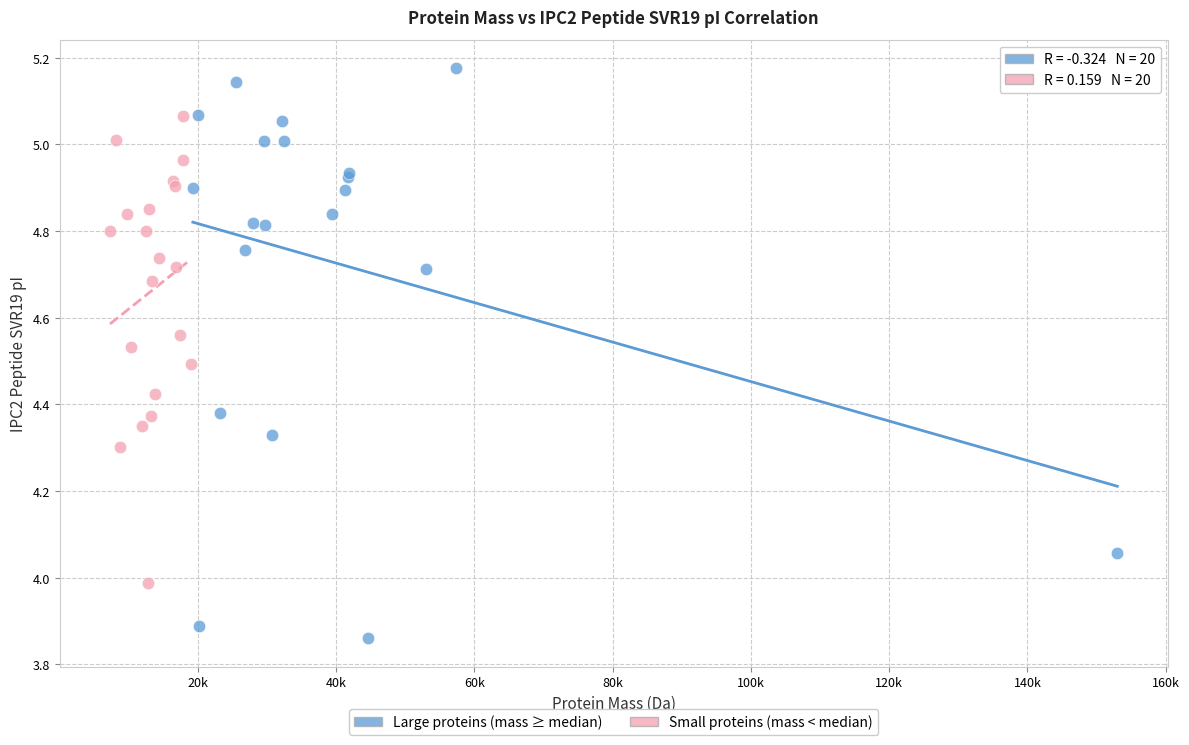

Which series has the largest Y range (max minus min)?

Large proteins (mass ≥ median)